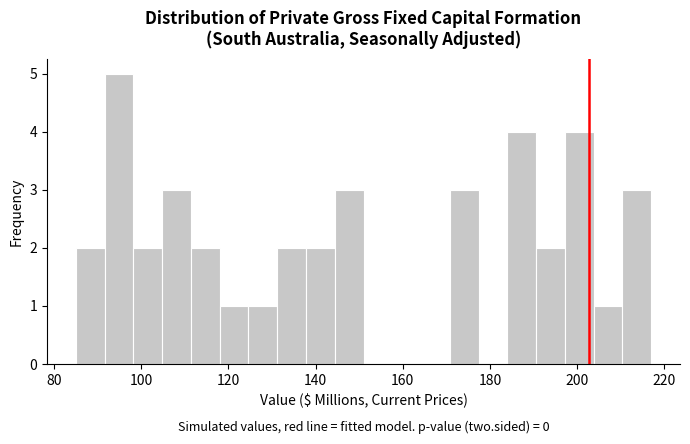

Around what value on the x-axis is the tallest bar? Give the approximate position of its centre, as read against the axis.

94